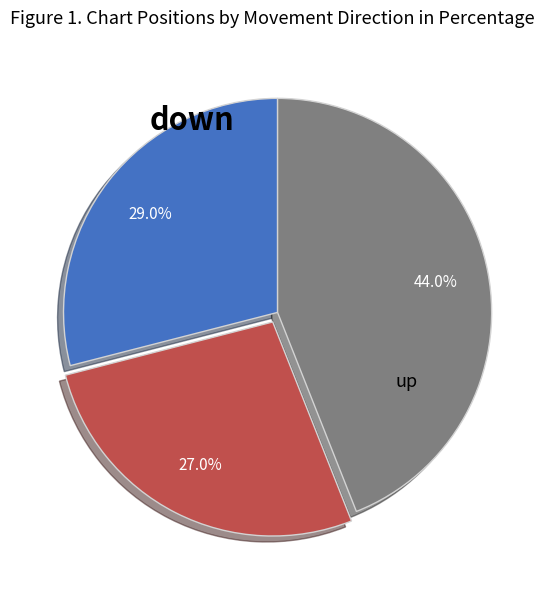

Is there a majority slice in this chart?

No